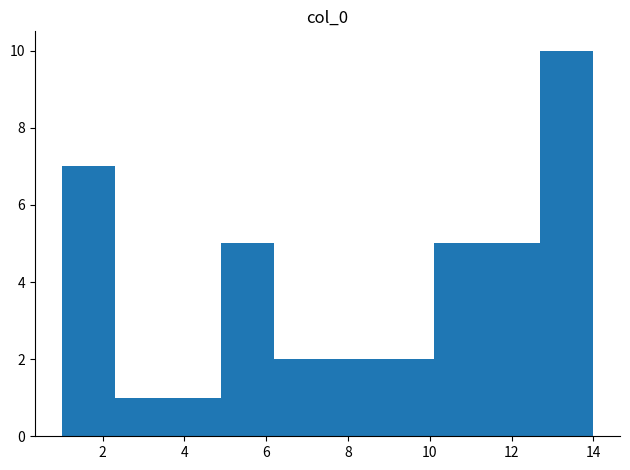

Over which range of the x-axis is the bar tallest?

12.7 to 14.0